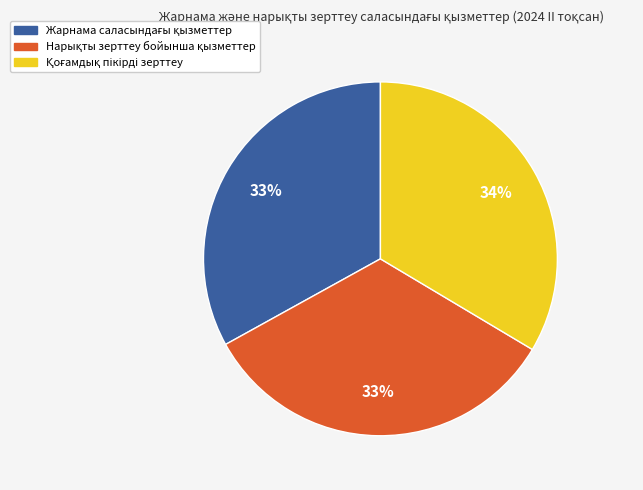

Count the number of slices in the pie.

3